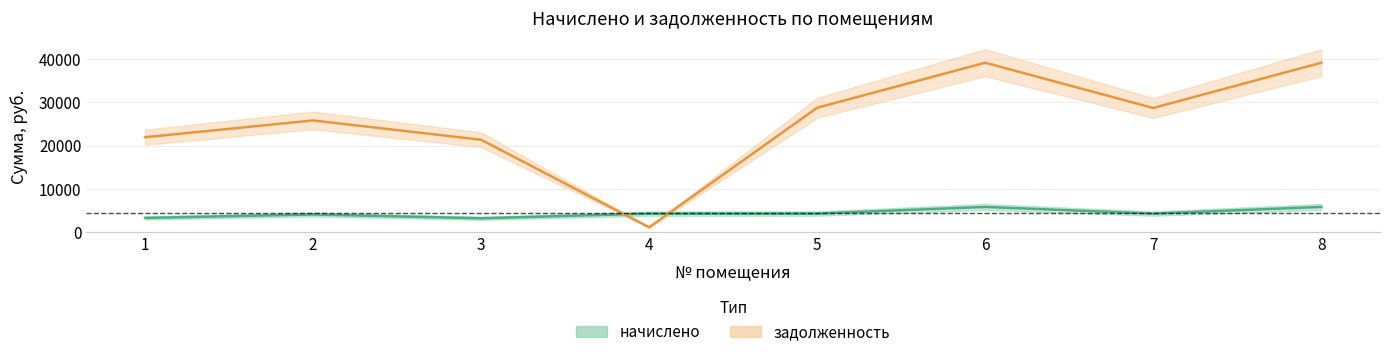

Which category has the highest value across all series?

6